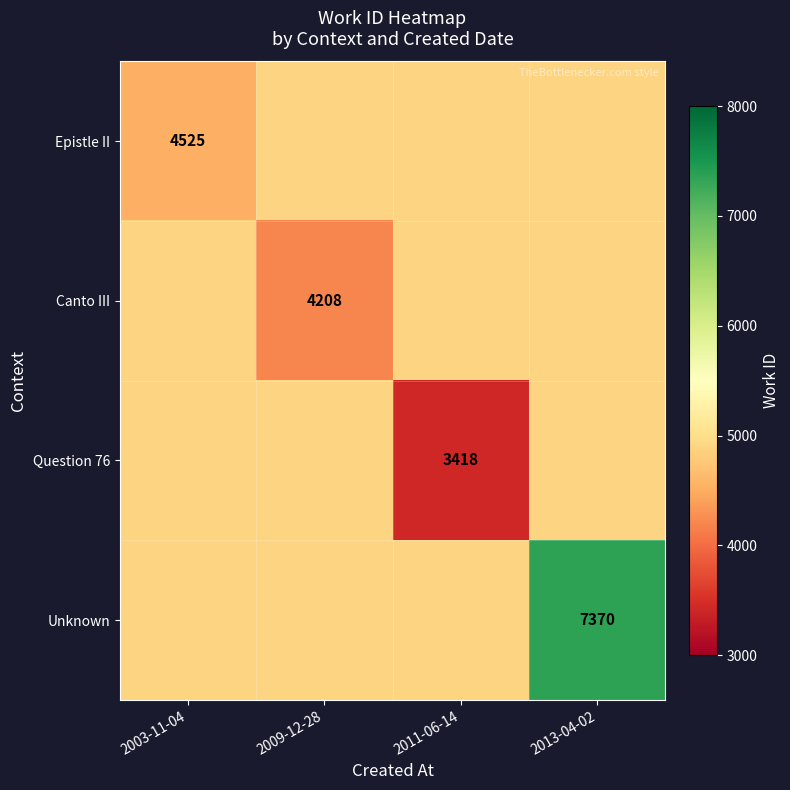

Count the number of data series in this chart.

4